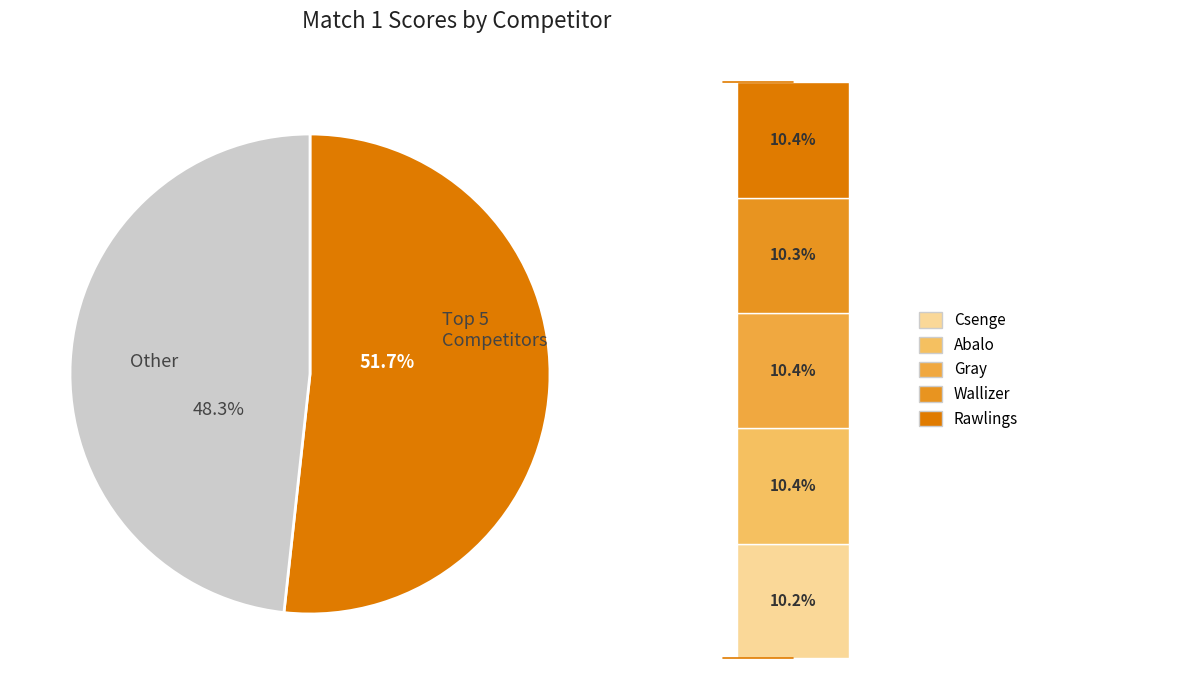

What is the total percentage of Wallizer and Csenge?

20.6%